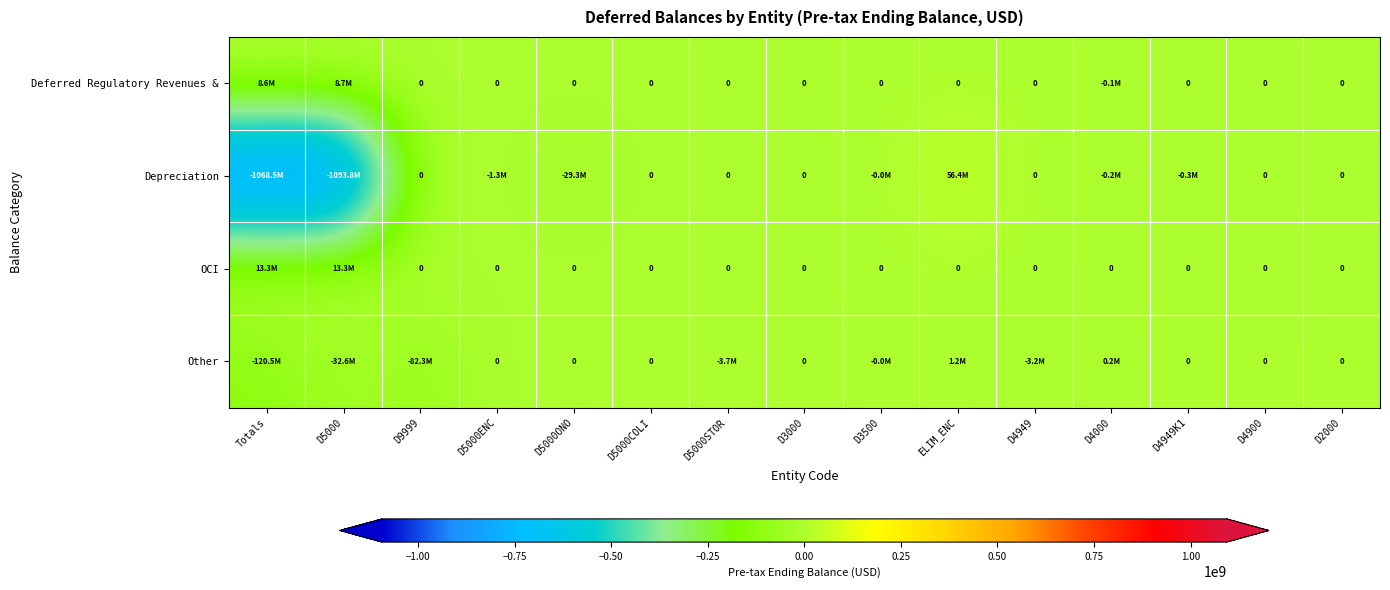

Rank the series by their maximum value, from lowest to highest.

Other, Deferred Regulatory Revenues &, OCI, Depreciation